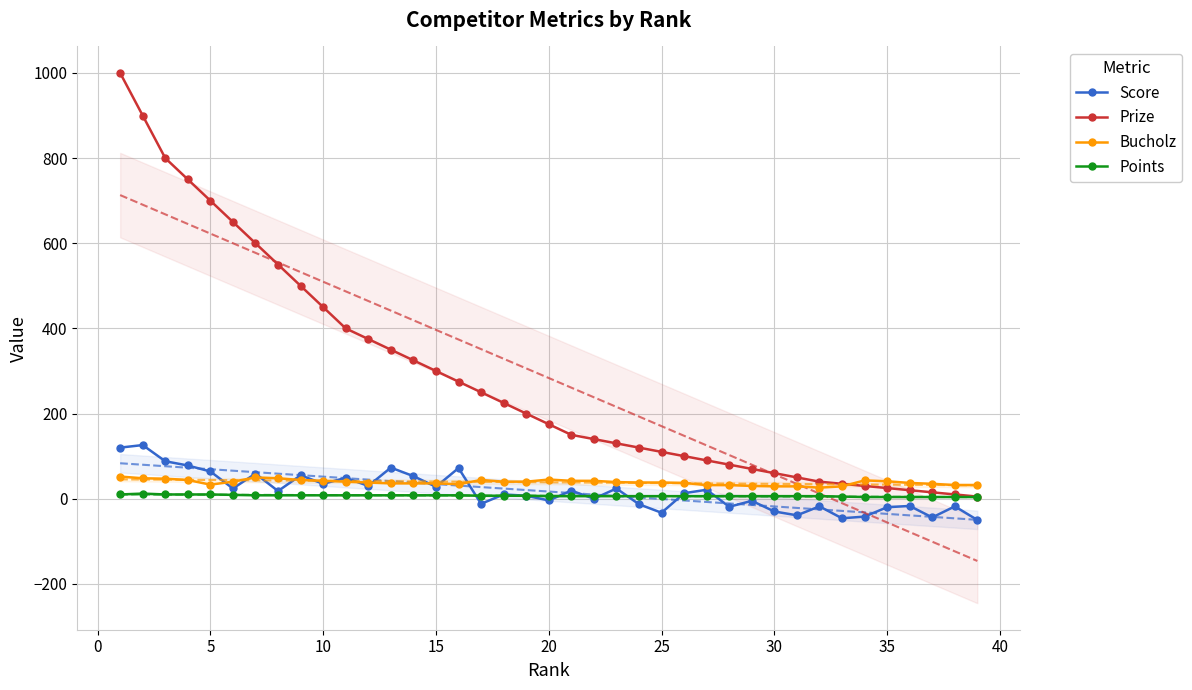

True or false: Prize and Points intersect in this chart.

False